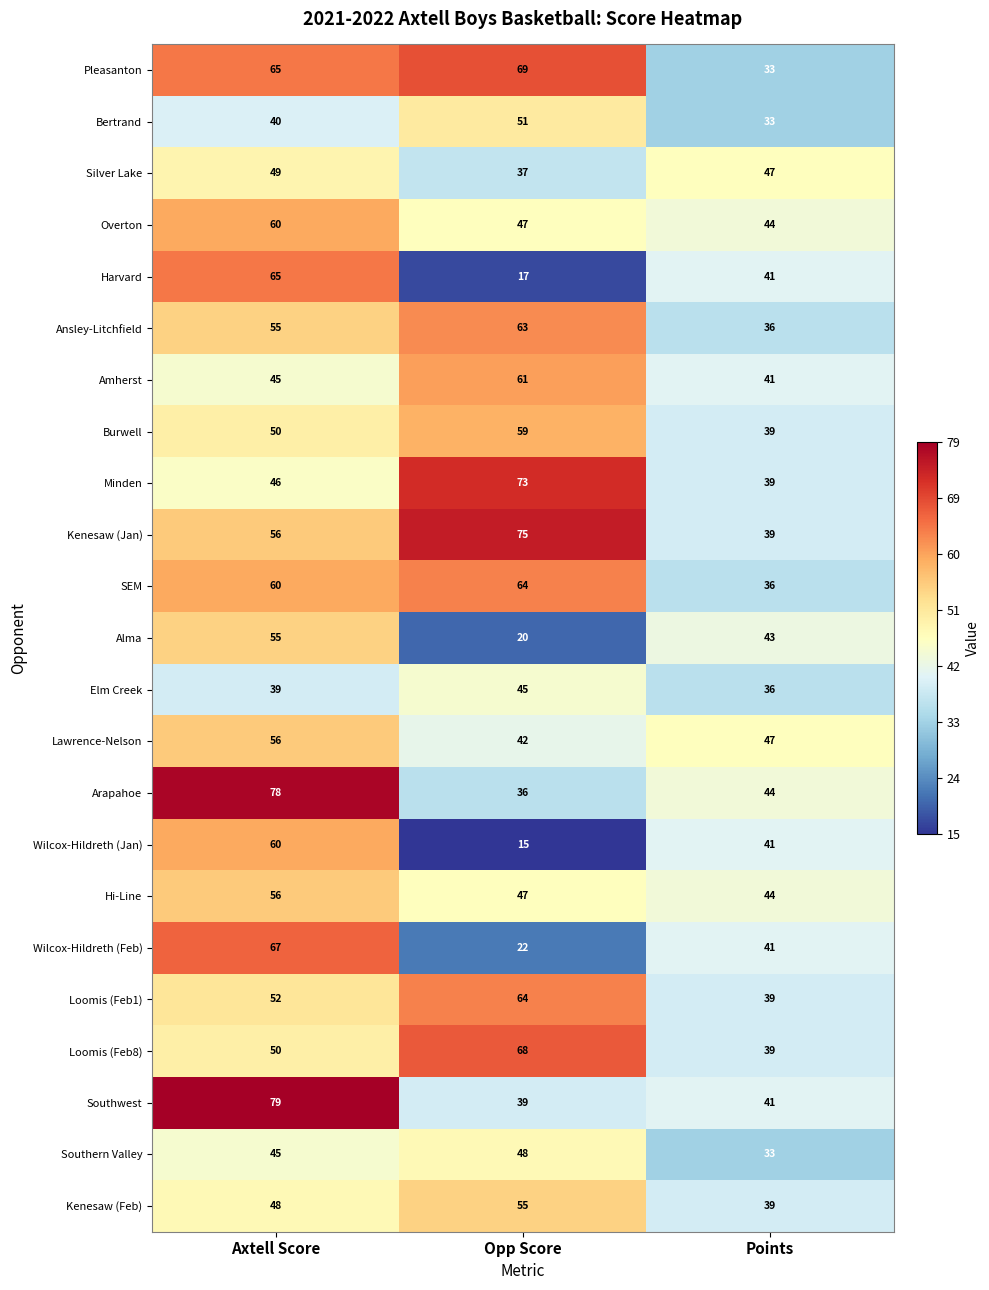

Where is Loomis (Feb8) nearest to the value 53?

Axtell Score